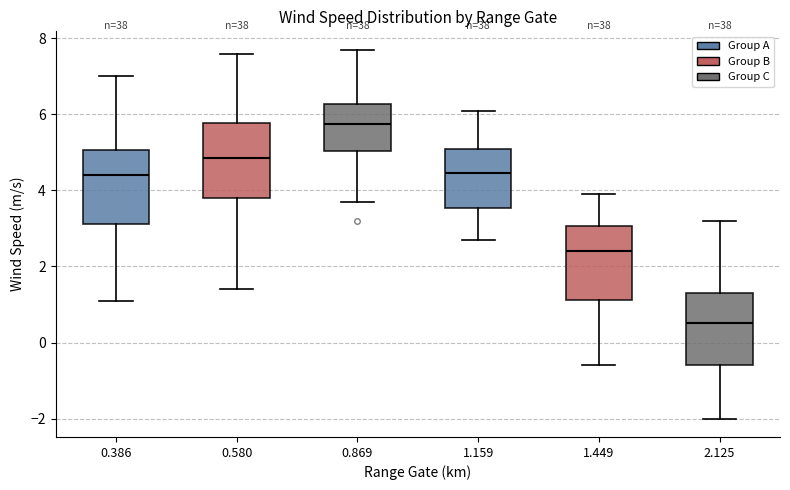

Which box's median line is the lowest?

2.125